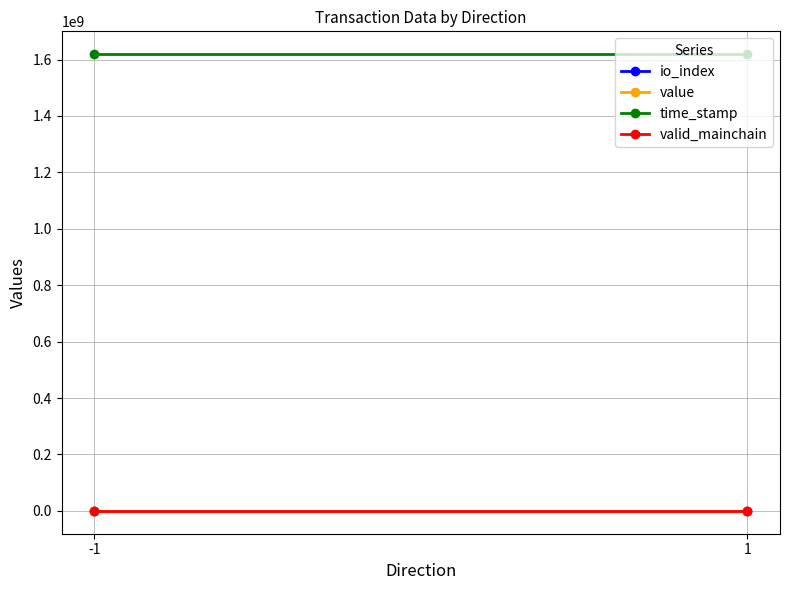

Reading left to right, what are all the values shown in this chart?

io_index: -1=15.0	1=37.0
value: -1=0.2	1=0.2
time_stamp: -1=1619105679.0	1=1619105456.0
valid_mainchain: -1=1.0	1=1.0